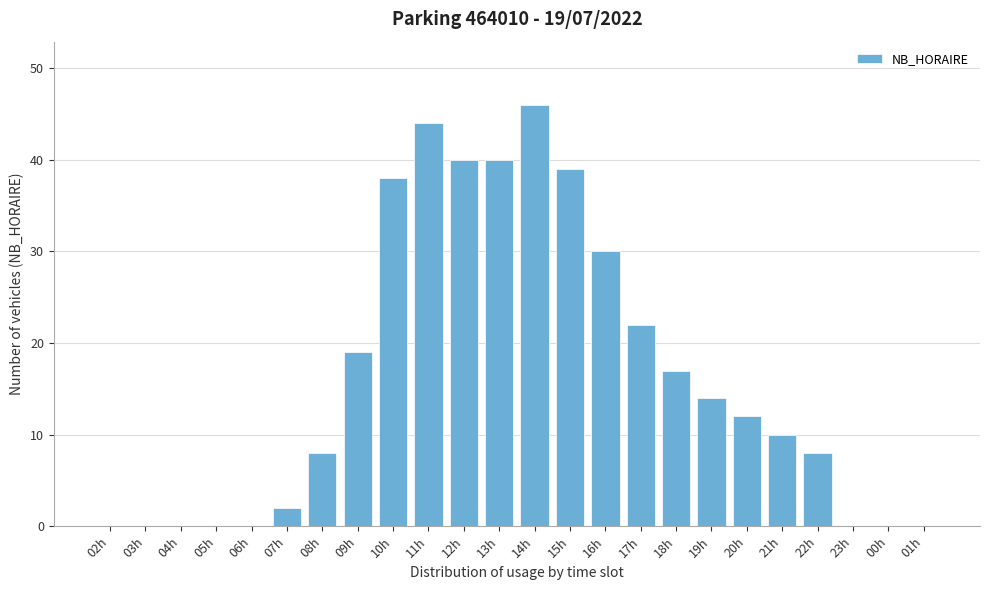

Reading left to right, extract all data points from this chart.

02h=0	03h=0	04h=0	05h=0	06h=0	07h=2	08h=8	09h=19	10h=38	11h=44	12h=40	13h=40	14h=46	15h=39	16h=30	17h=22	18h=17	19h=14	20h=12	21h=10	22h=8	23h=0	00h=0	01h=0